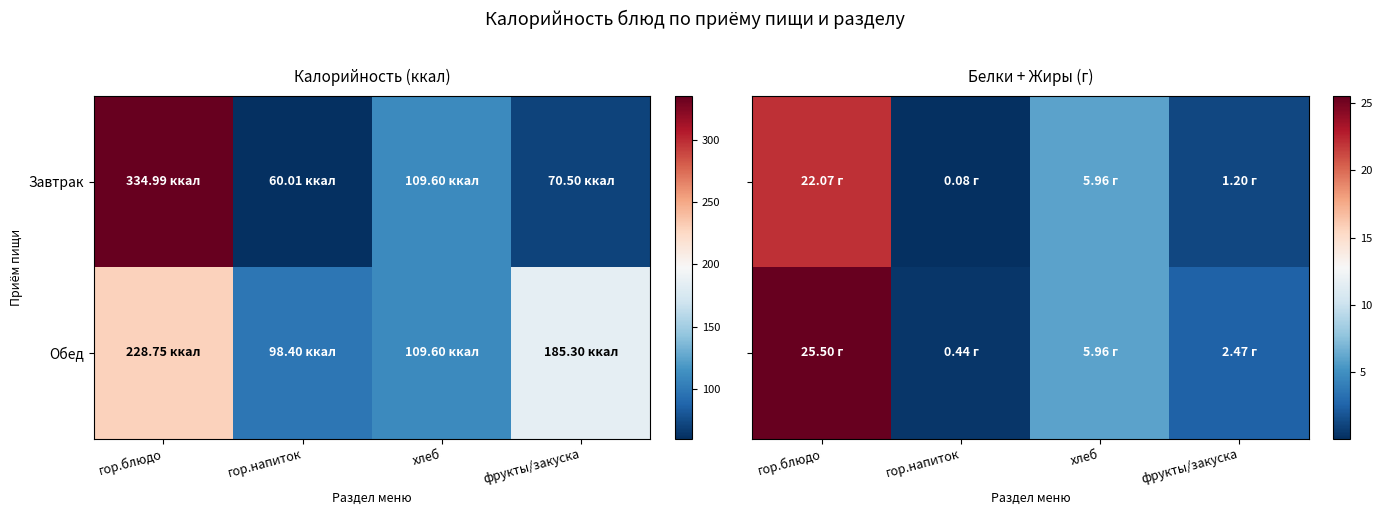

Is the value of Обед at гор.блюдо greater than the value of Завтрак at фрукты/закуска?

Yes